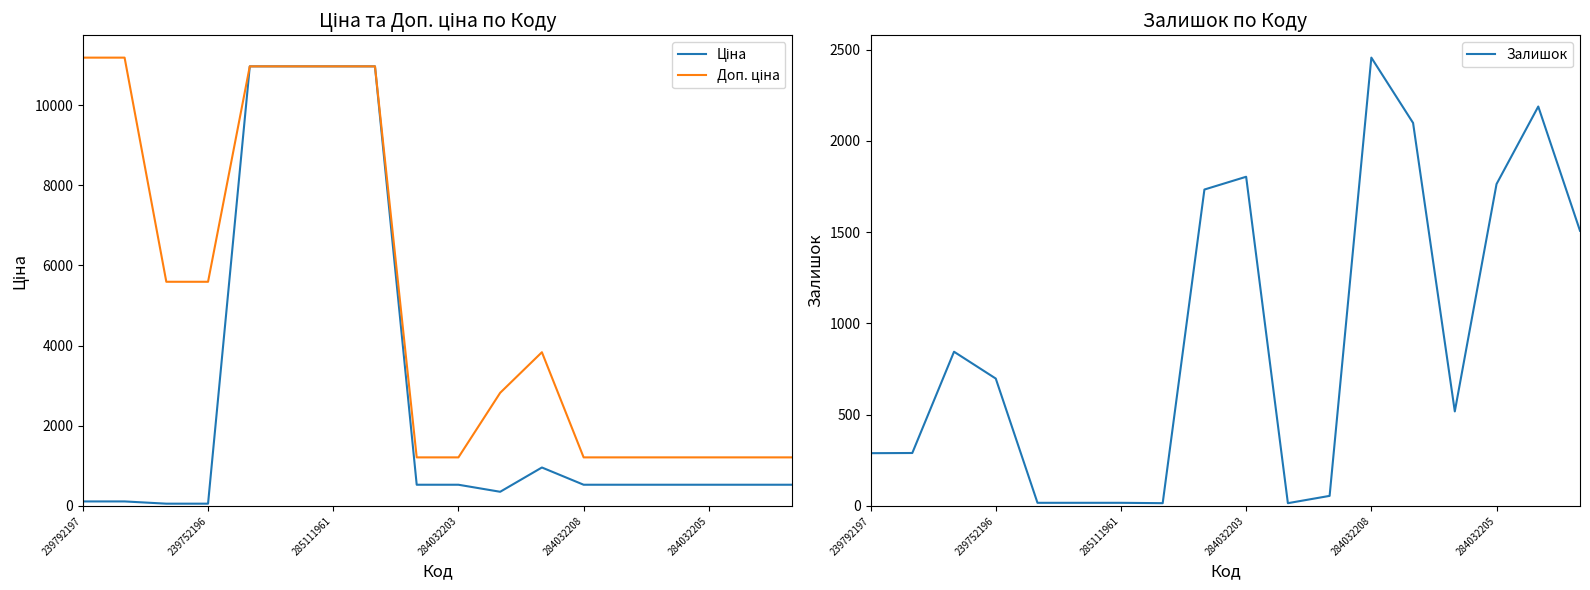

At how many categories does at least one series exceed 7991?

6